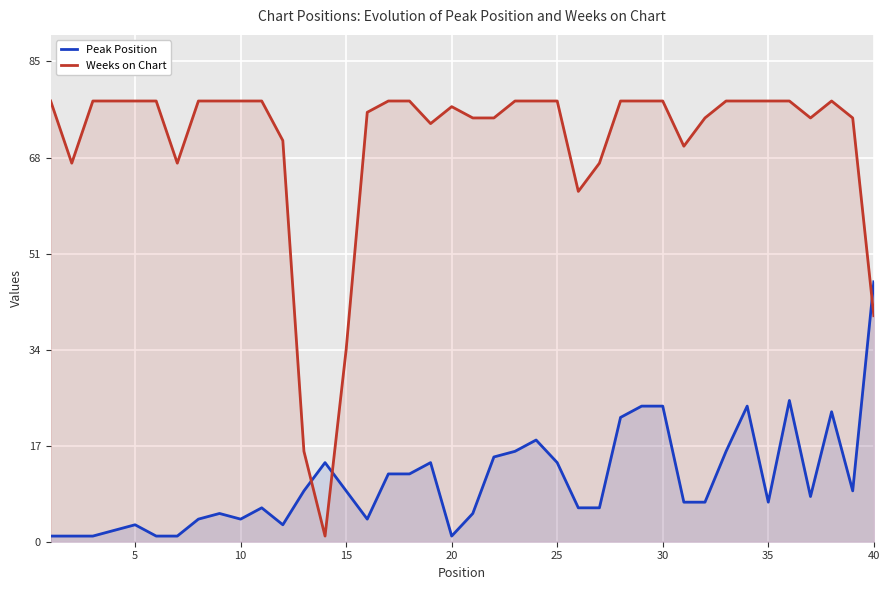

What is the spread (max minus min) of values at 10?

74